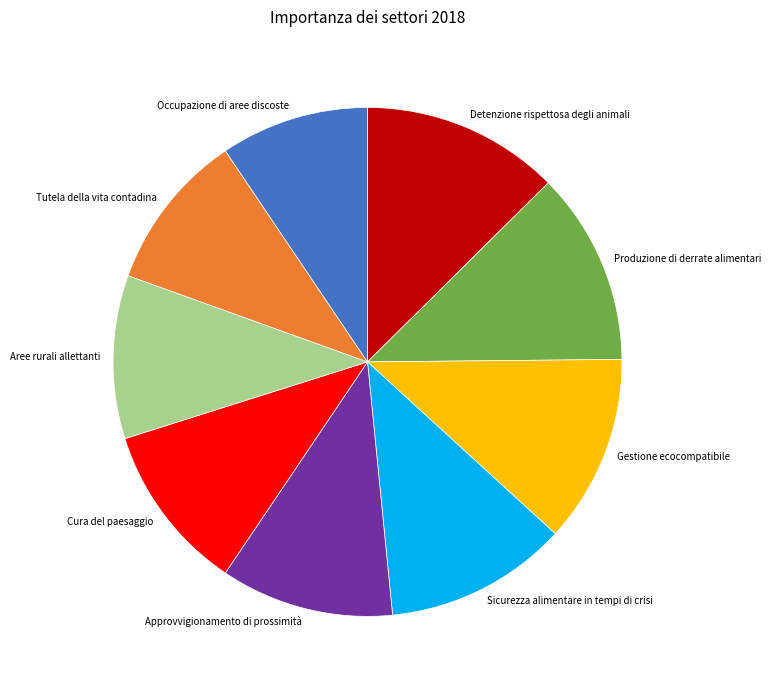

Between Cura del paesaggio and Occupazione di aree discoste, which is larger?

Cura del paesaggio